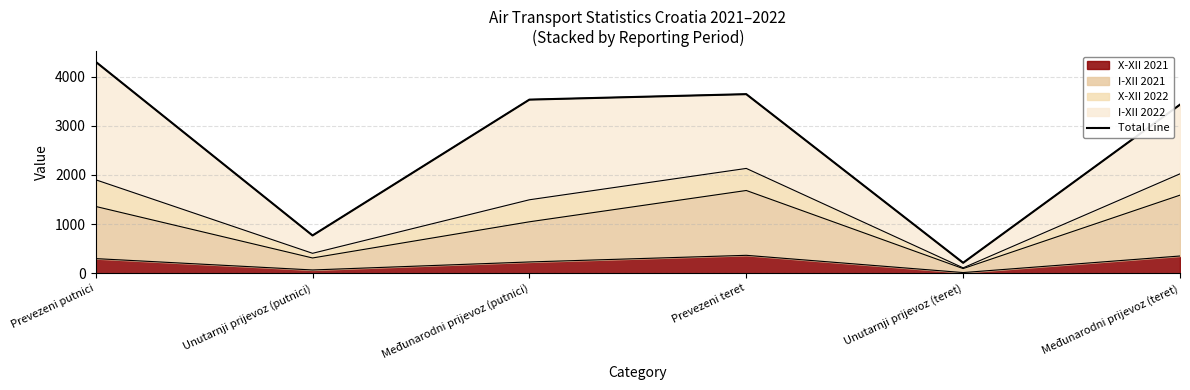

Which label corresponds to the smallest value in the chart?

Unutarnji prijevoz (teret)